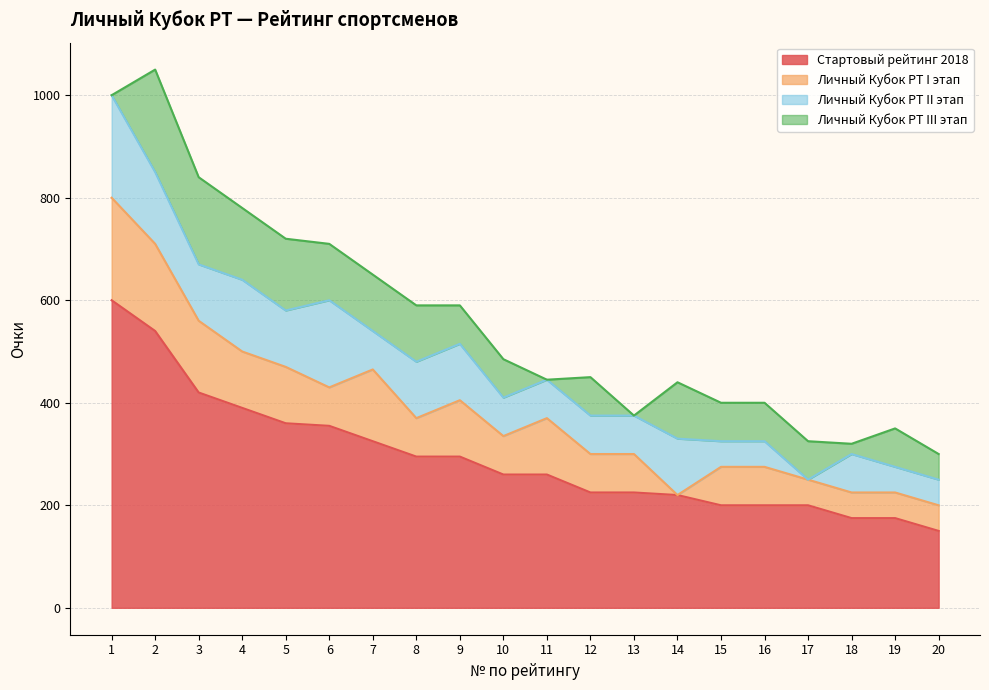

True or false: Стартовый рейтинг 2018 has more than 0 points higher than both neighbors.

False